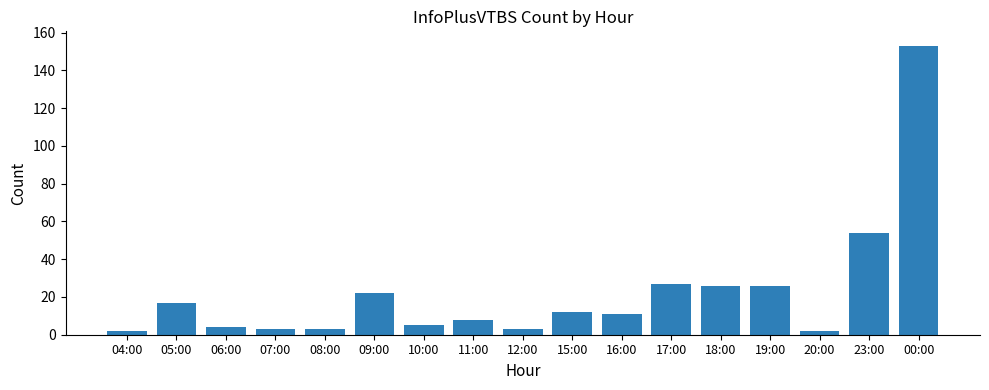

What is the difference between the values at 10:00 and 07:00?

2